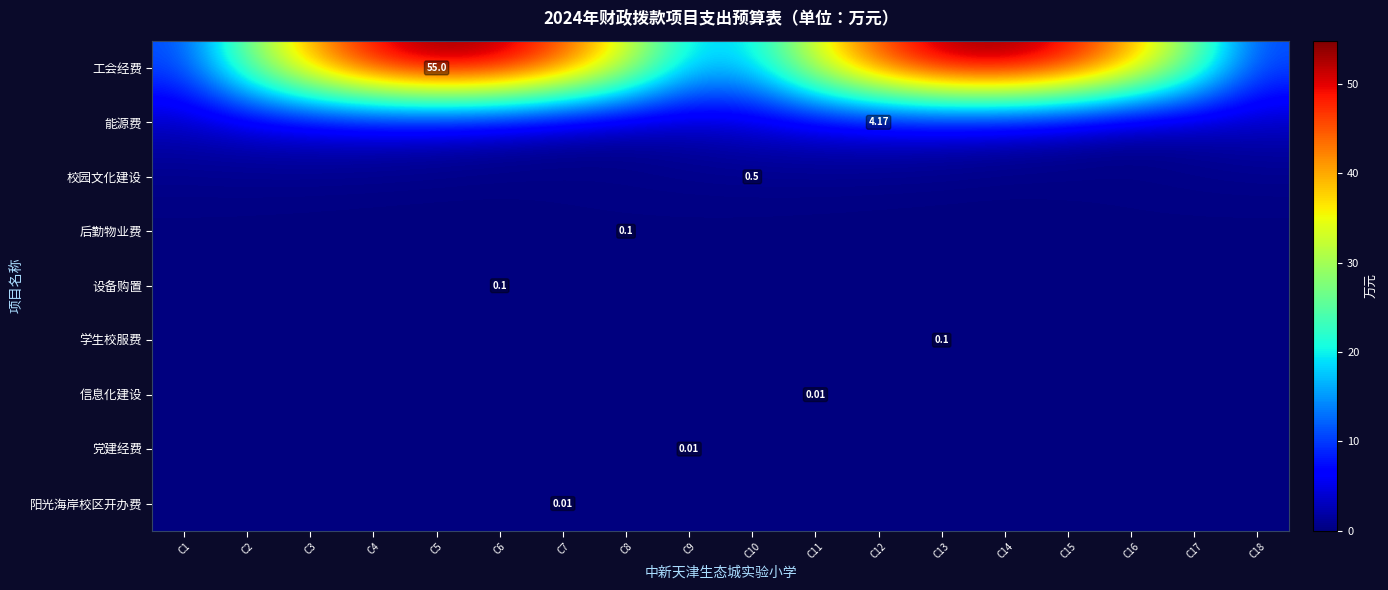

The value of 阳光海岸校区开办费 at C16 is 0.0. True or false?

False